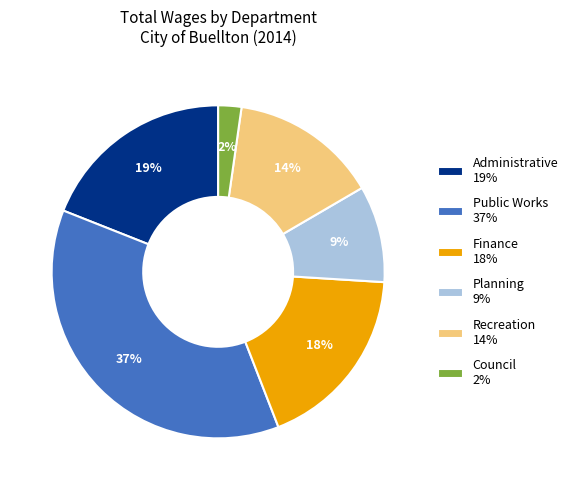

Is it true that Council 2% is 15% of the pie?

False